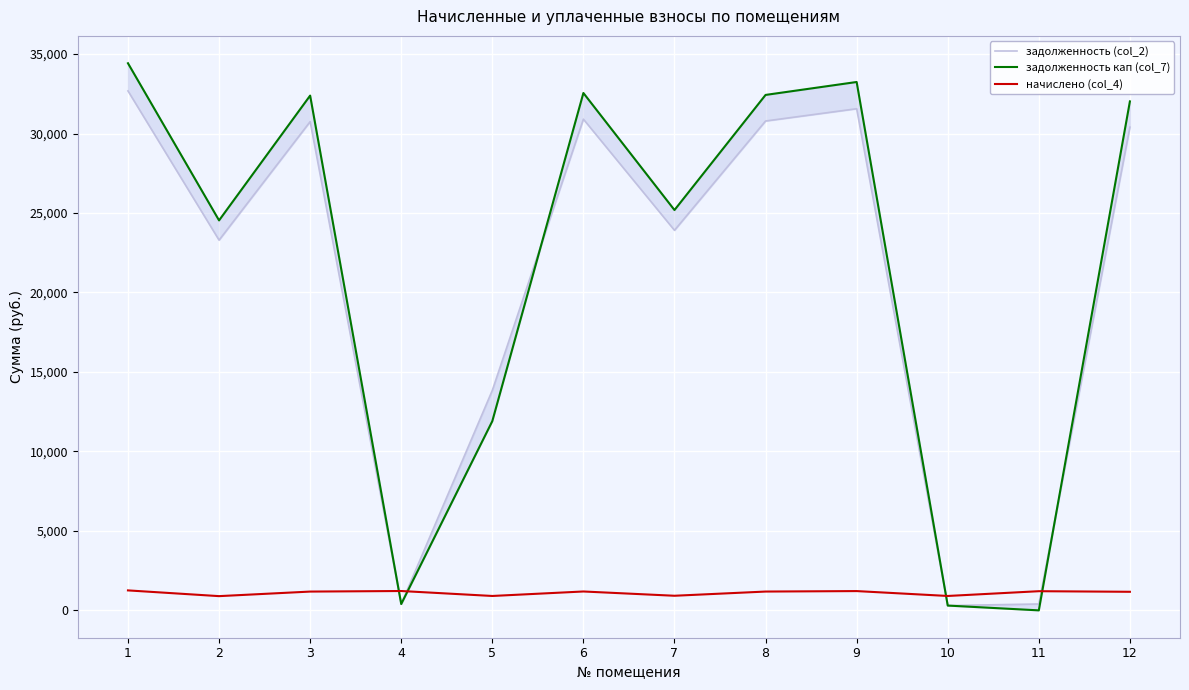

How many lines are shown in the chart?

3